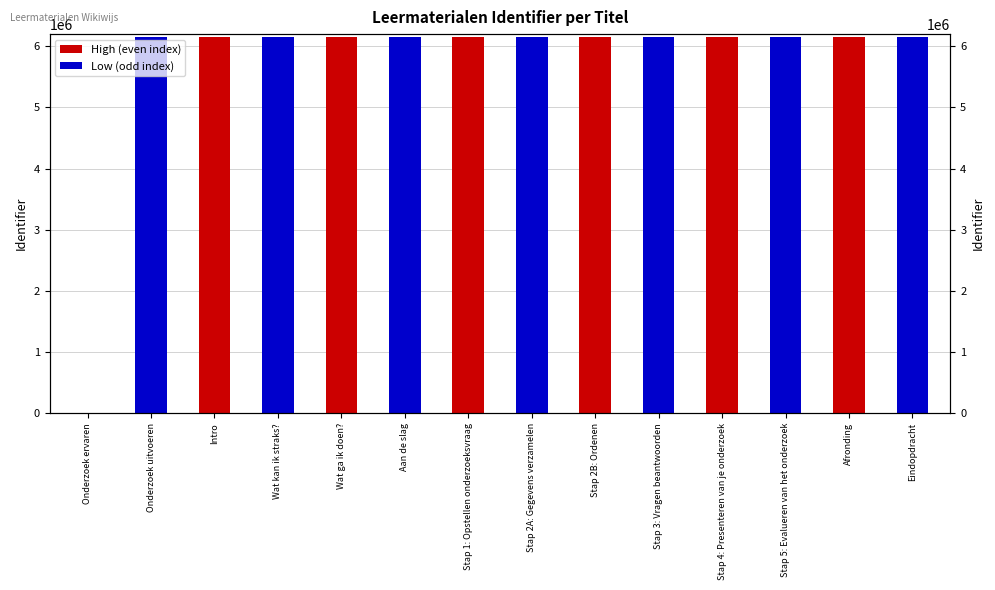

At which category does the chart reach its peak across all series?

Eindopdracht